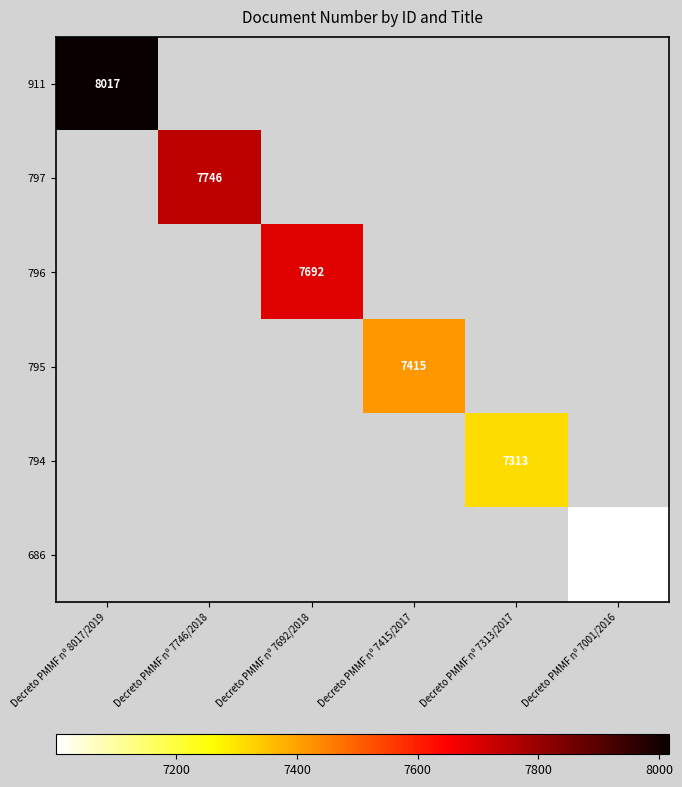

Count the number of categories in the chart.

6